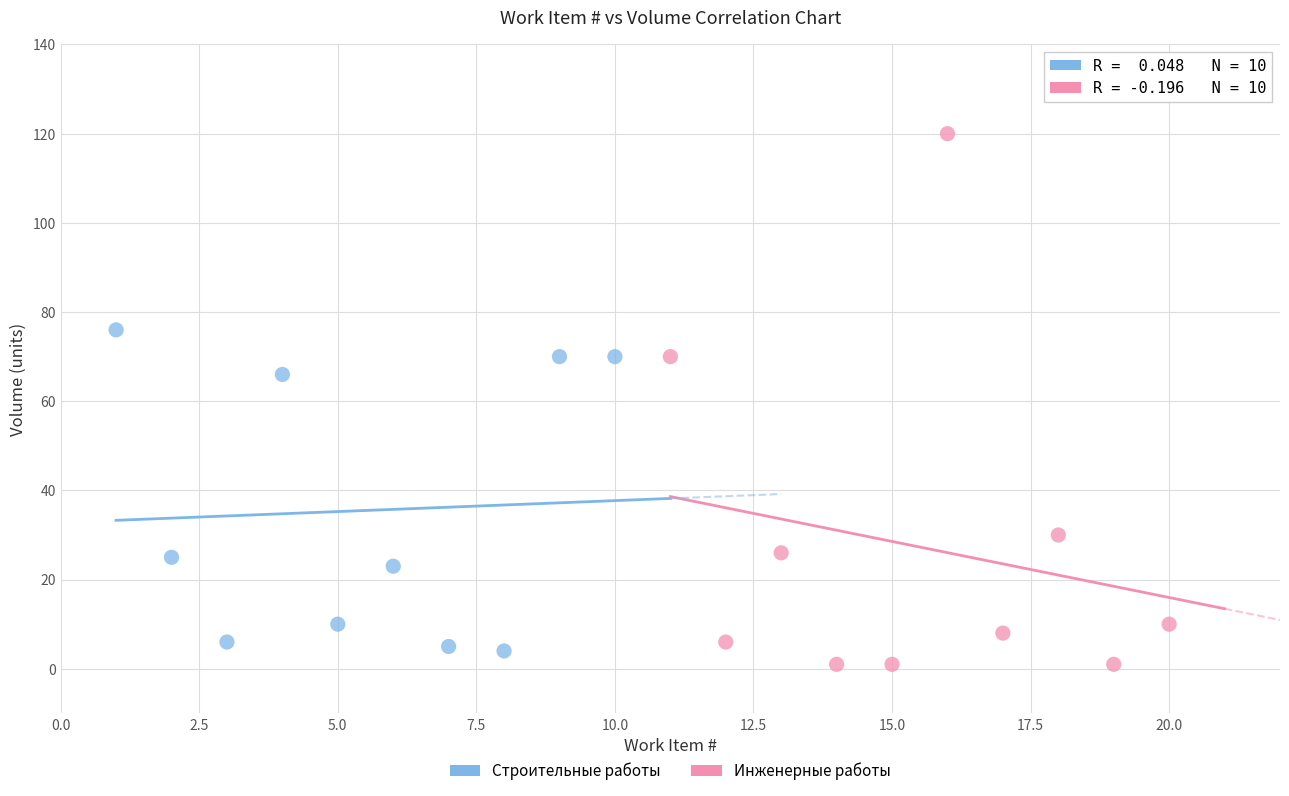

Which series has the widest spread of Y values?

Инженерные работы